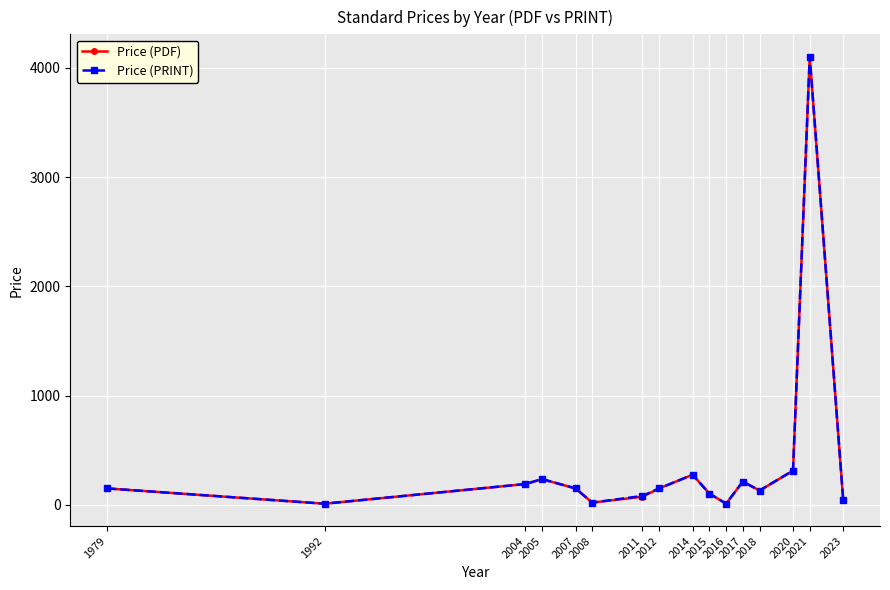

What is the value of the Price (PRINT) point at the 14th from the left?

312.5